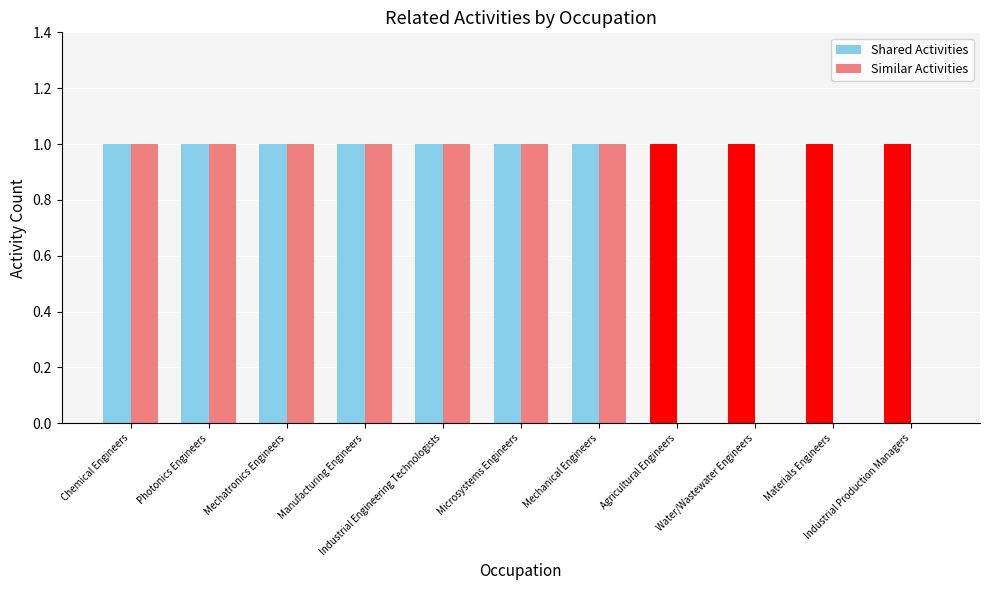

What is the label of the 6th bar from the left?

Microsystems Engineers